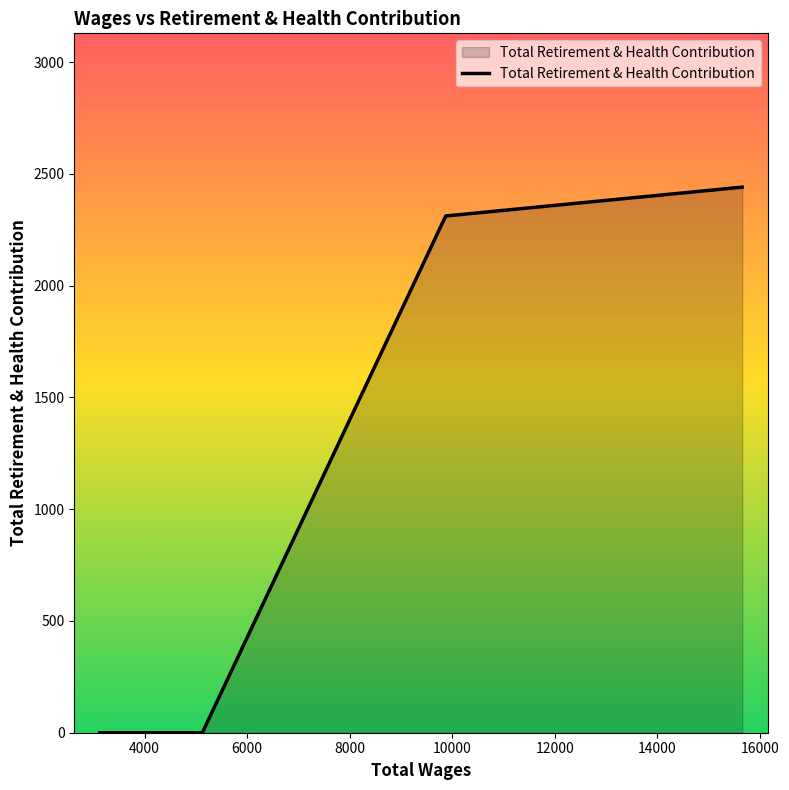

Reading right to left, what are all the values shown in this chart?

2441	2312	0	0	0